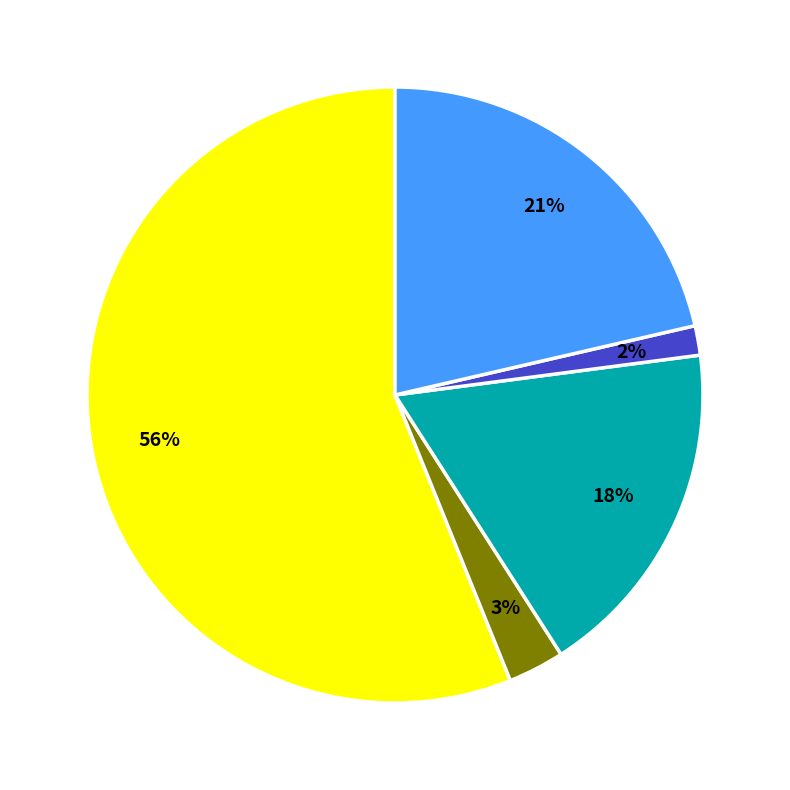

Does any single category account for the majority?

Yes